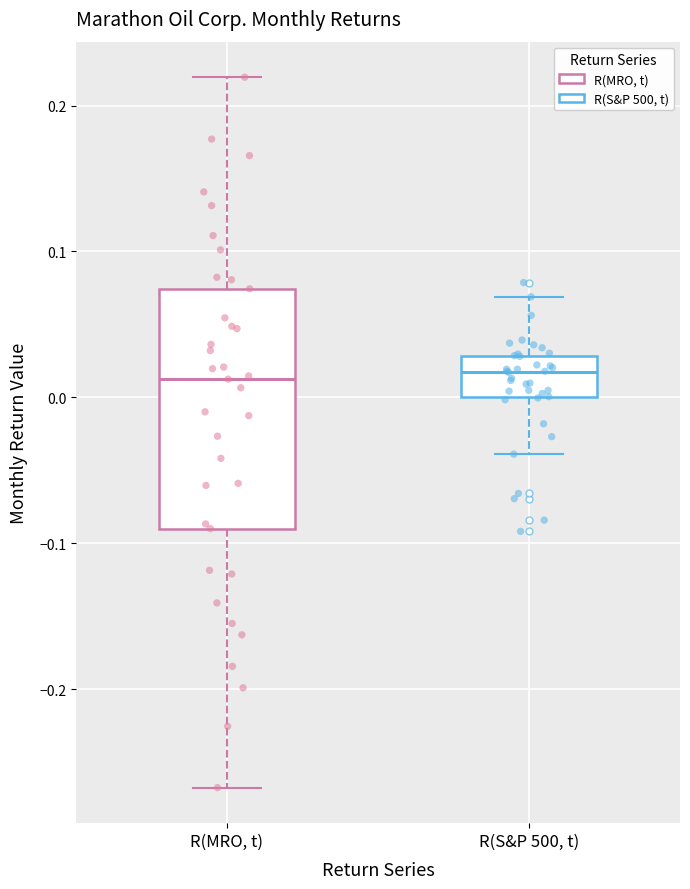

Where does the lower whisker of the box for R(S&P 500, t) end on the y-axis? The values are not printed on the chart, so give them approximately, as read against the axis.

-0.04